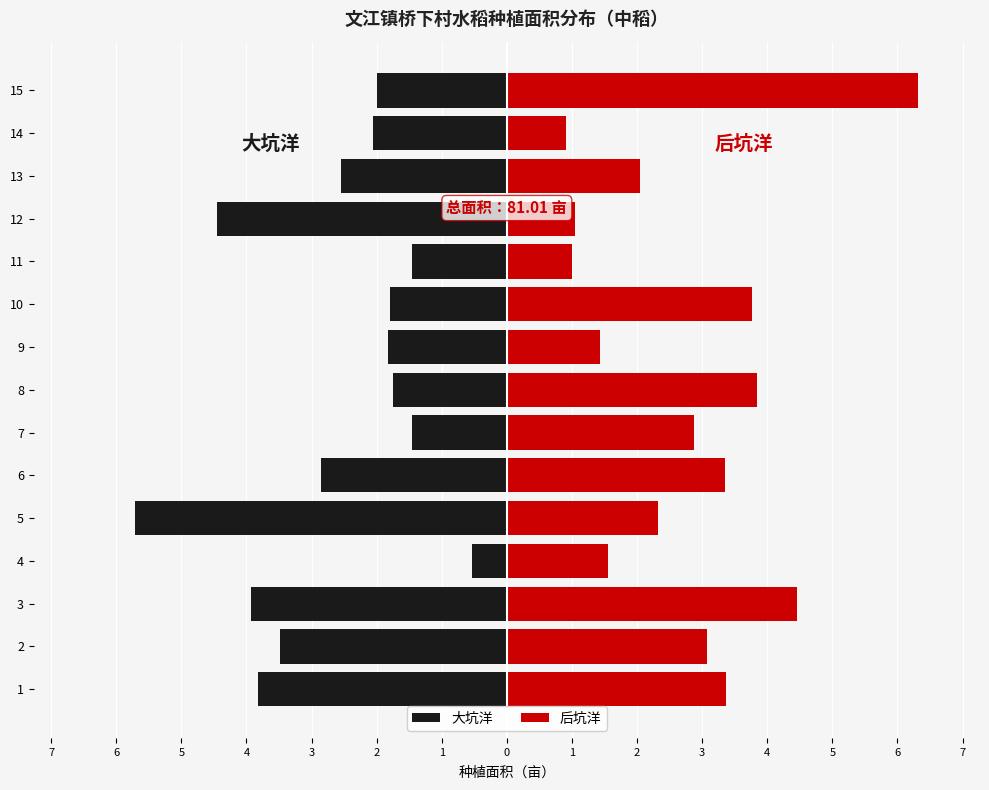

What is the value of the 后坑洋 bar at the 4th from the left?

1.6